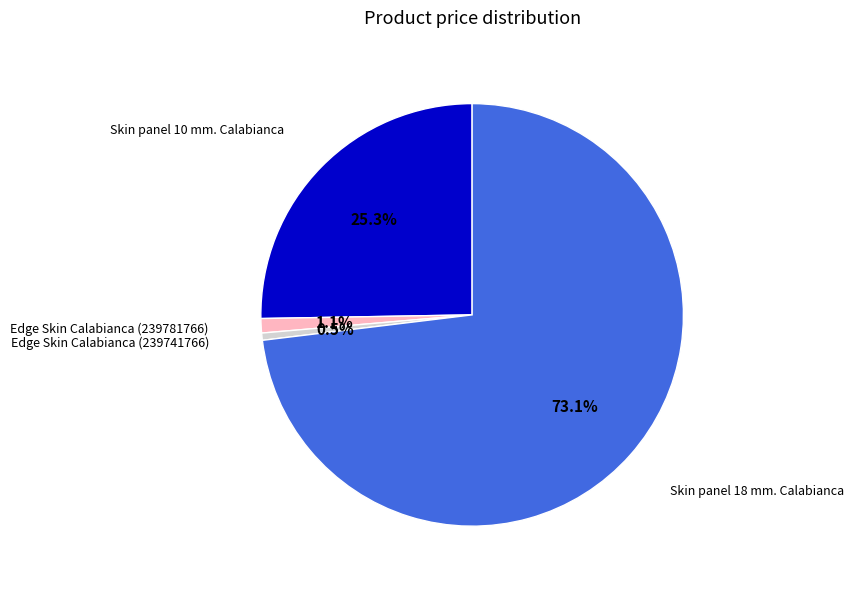

Rank the categories by value from highest to lowest.

Skin panel 18 mm. Calabianca, Skin panel 10 mm. Calabianca, Edge Skin Calabianca (239781766), Edge Skin Calabianca (239741766)